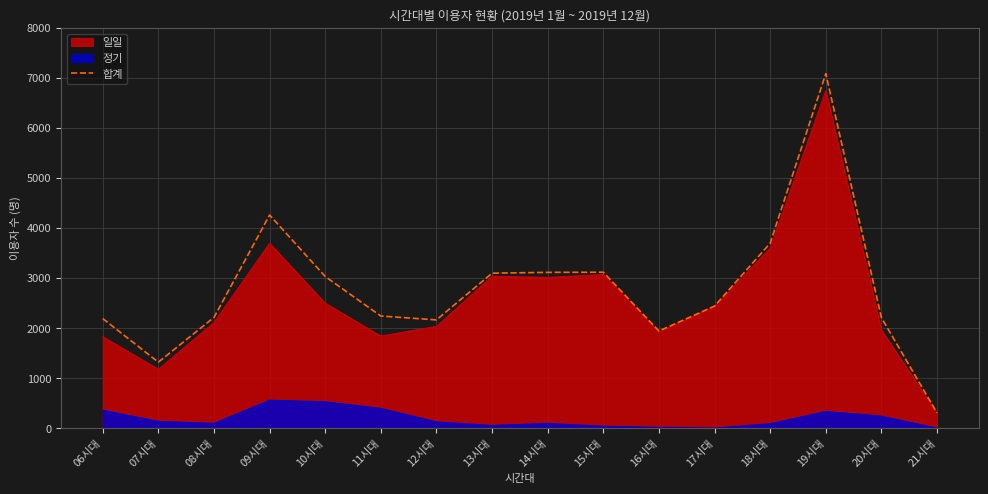

What is the value of the 2nd point from the left?

1324